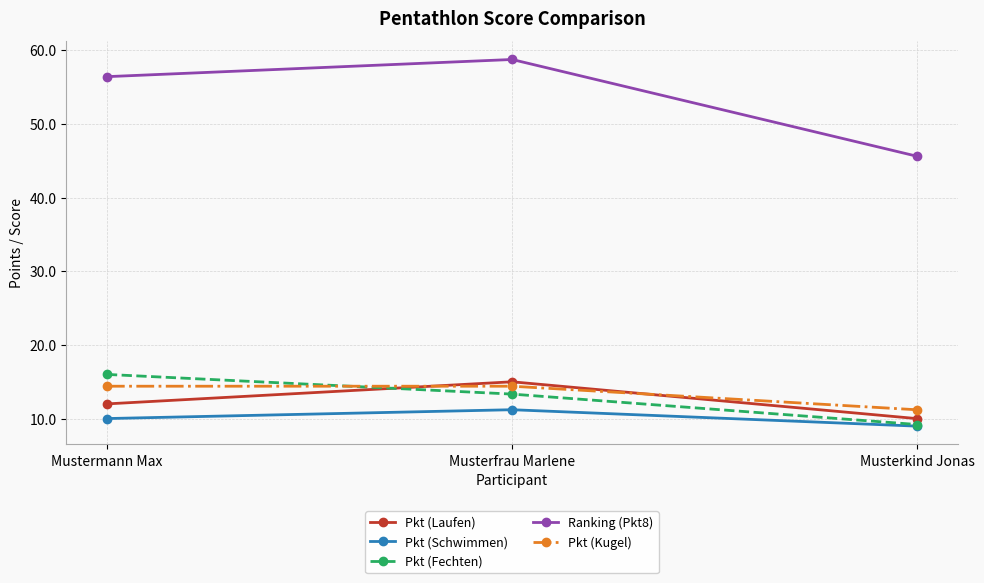

What position from the right is Mustermann Max?

3